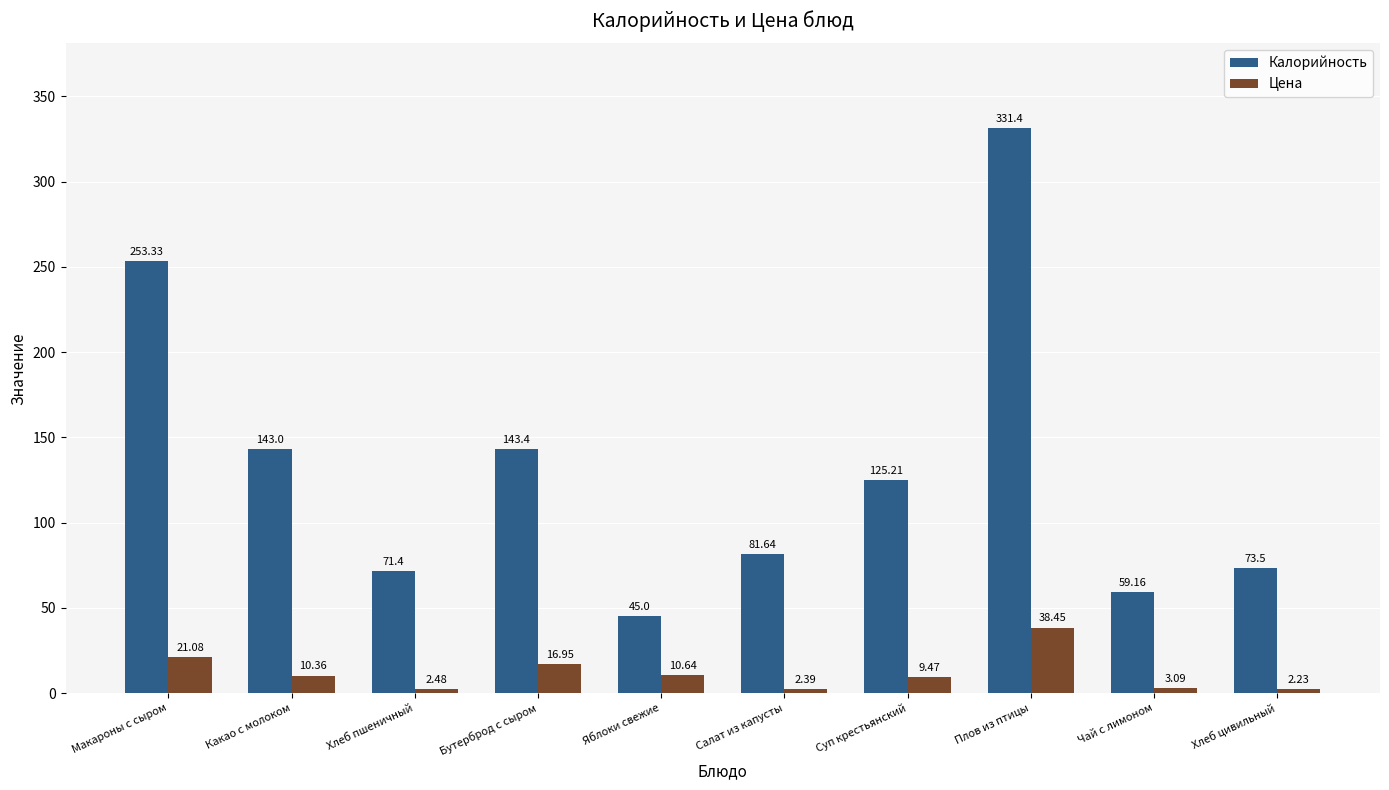

Is the value of Калорийность at Бутерброд с сыром greater than the value of Цена at Хлеб пшеничный?

Yes